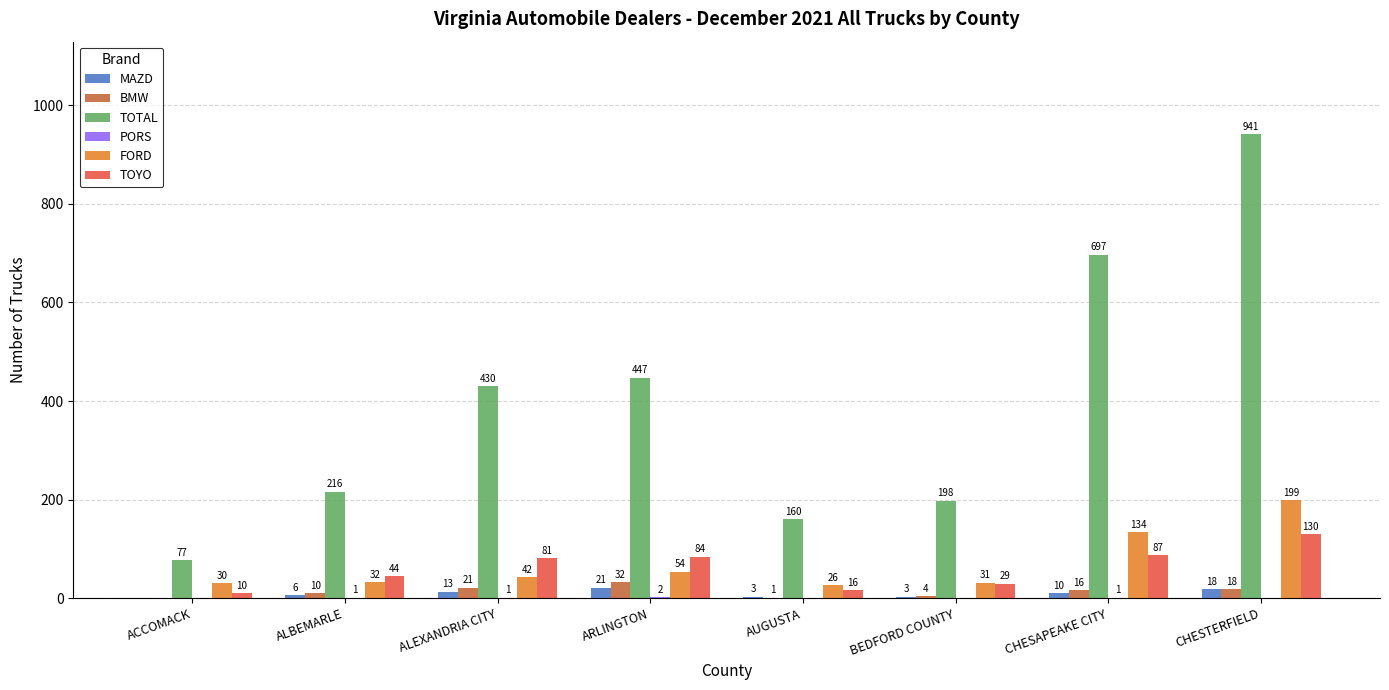

What is the sum of the TOYO values at ARLINGTON and ACCOMACK?

94